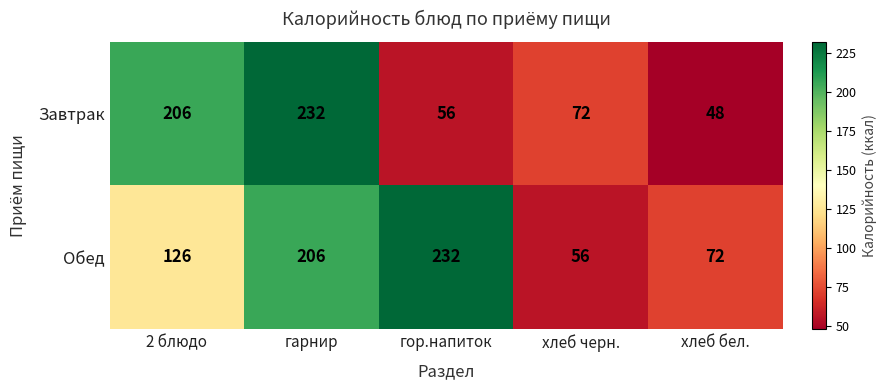

What is the difference between the highest and lowest values at 2 блюдо?

80